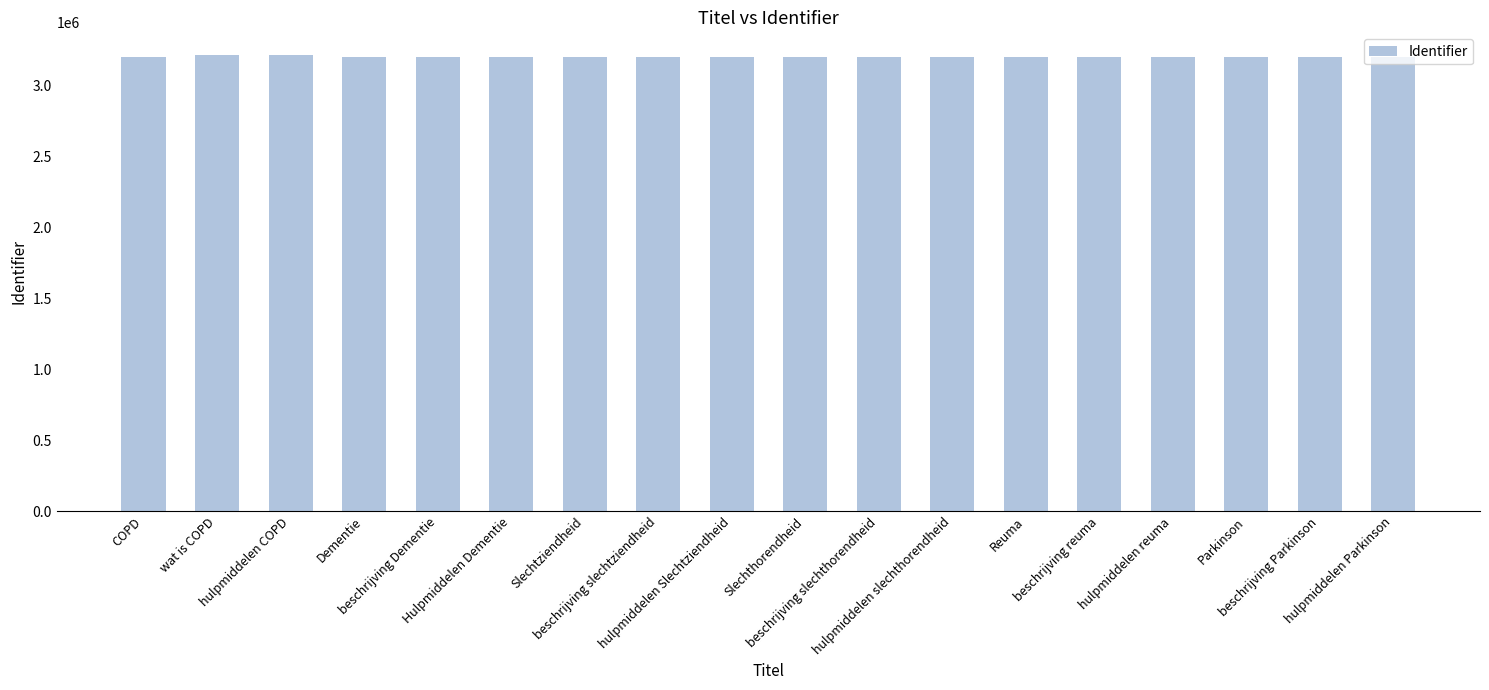

What is the difference between the maximum and minimum values?

11522